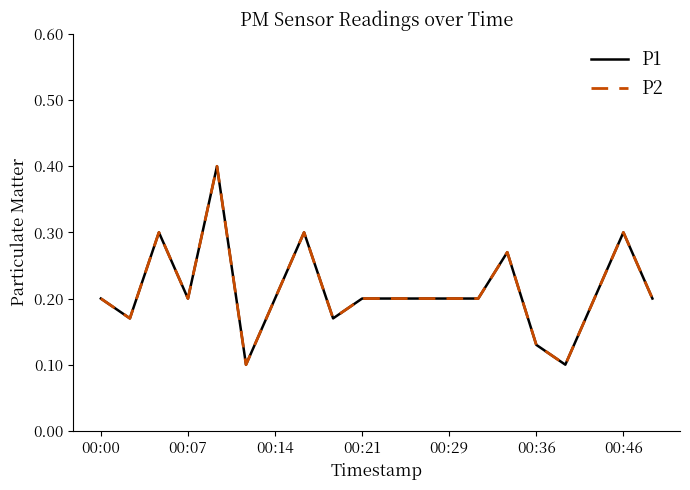

How many series are shown in this chart?

2